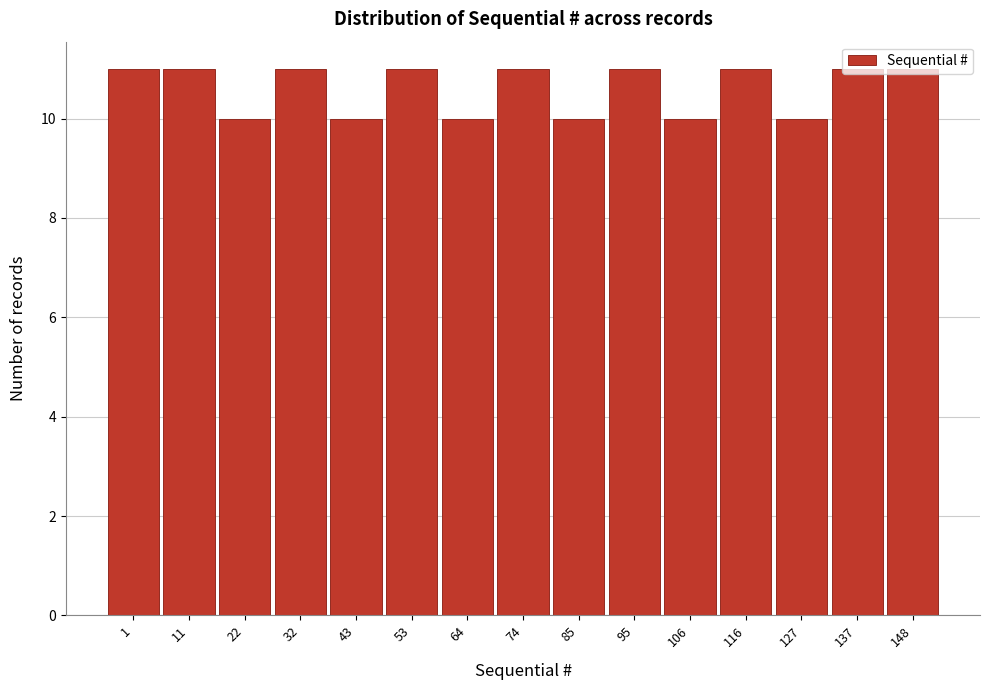

What is the minimum value shown in the chart?

10